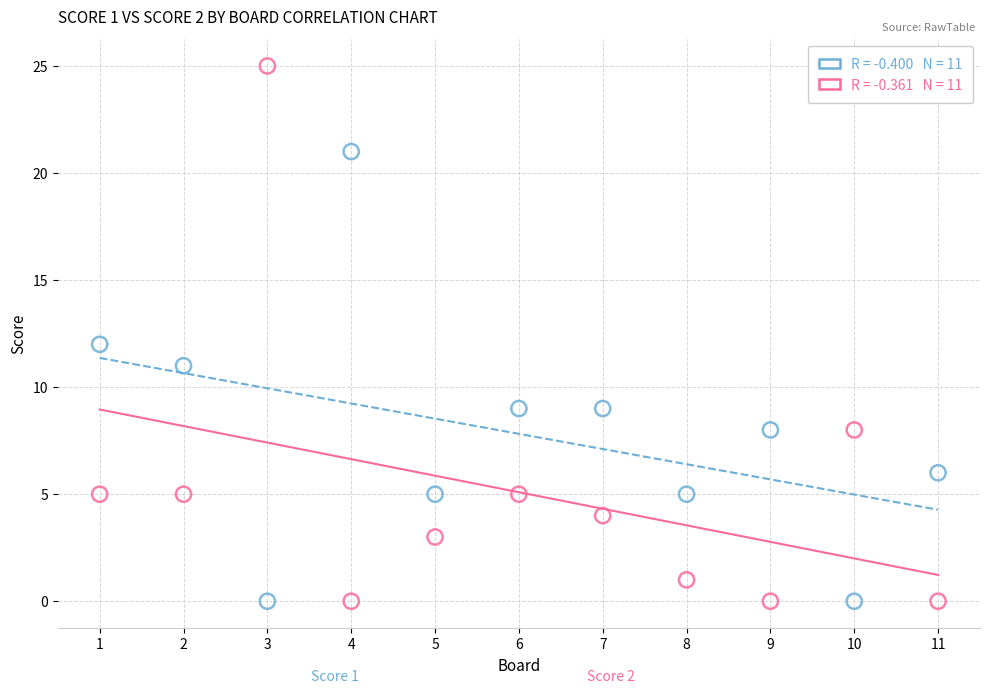

Across all data points, what is the range of X values (max minus min)?

10